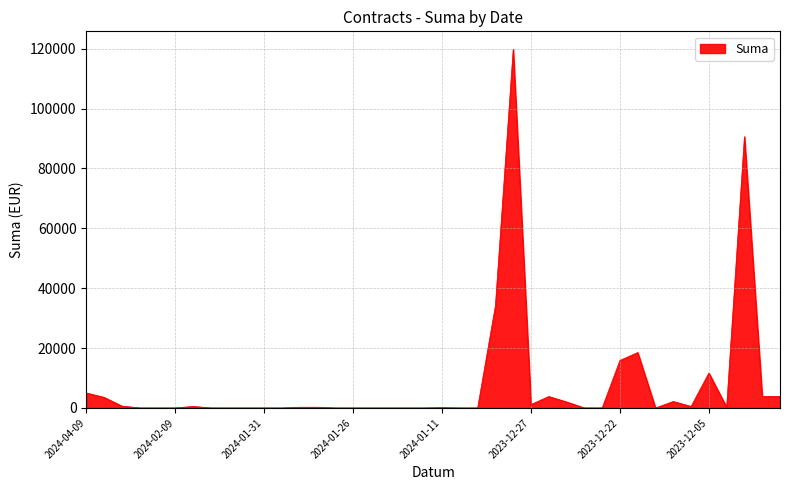

How many categories are shown in the chart?

40